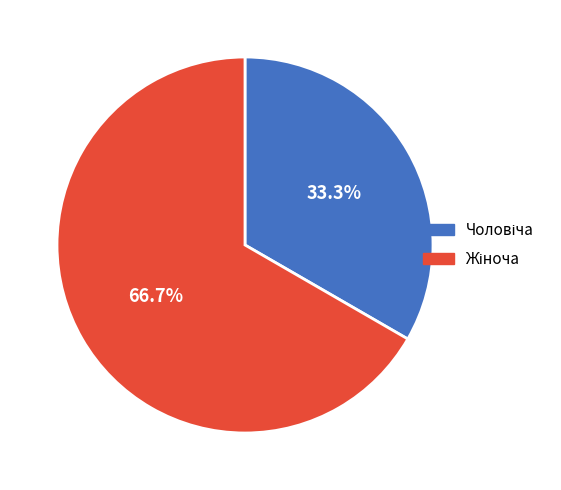

Is there a majority slice in this chart?

Yes